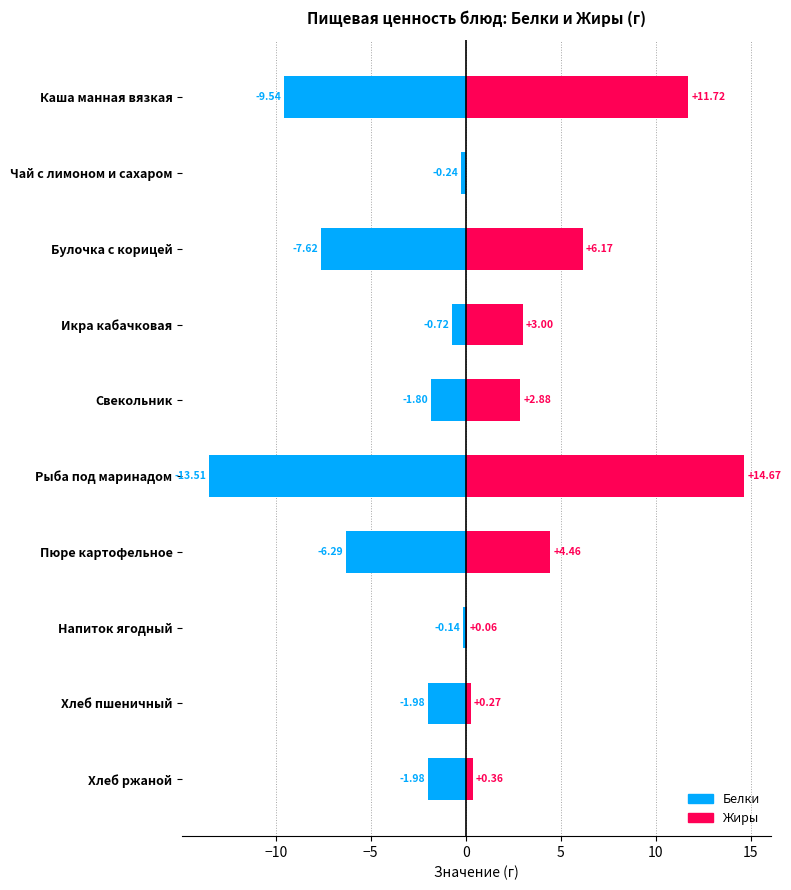

What is the greatest value displayed?

14.7